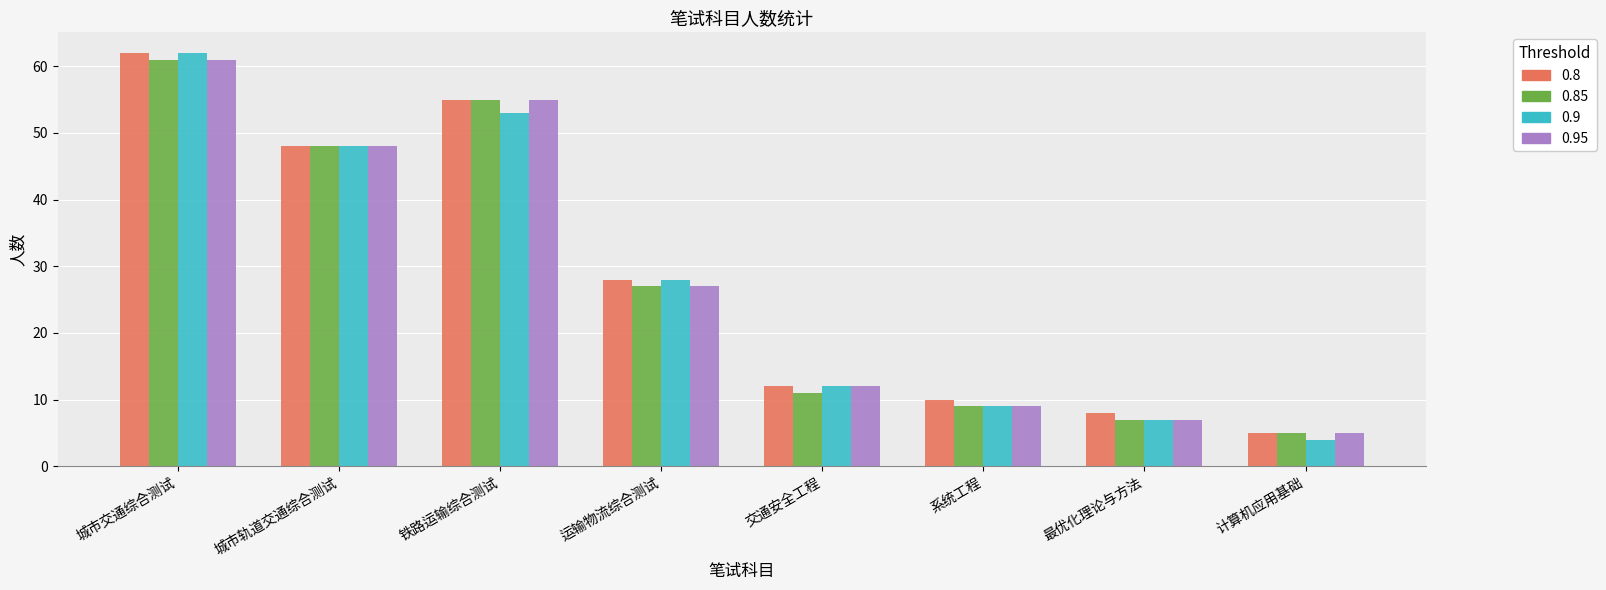

At which label is 0.85 closest to 33?

运输物流综合测试